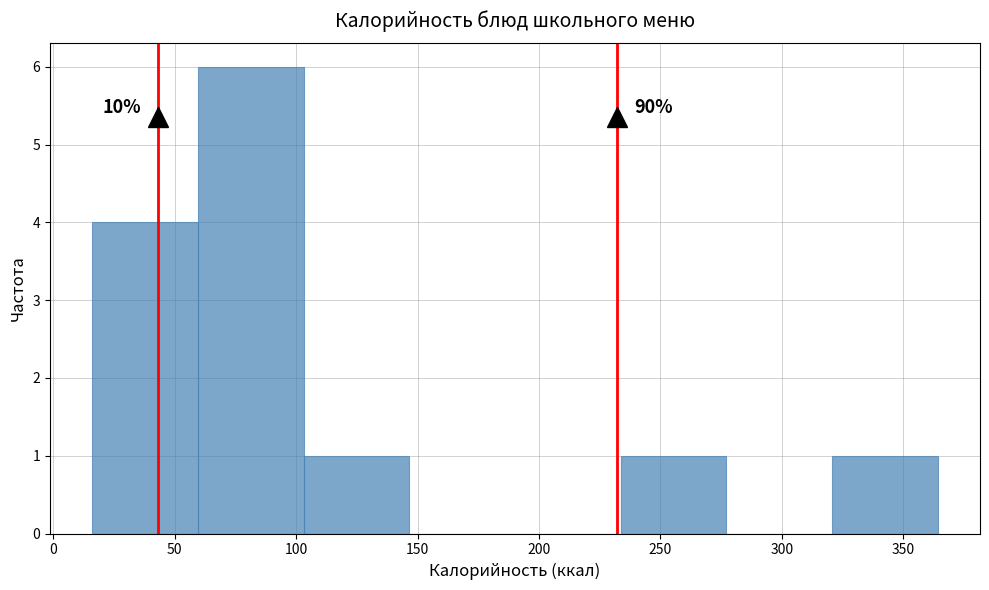

Which range on the x-axis has the tallest bar?

60 to 105